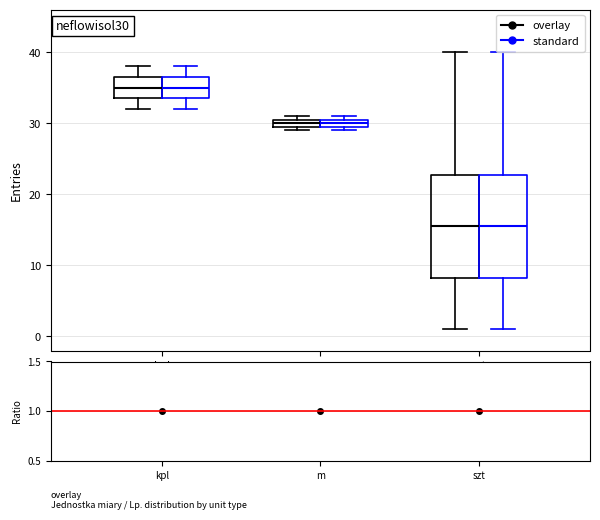

Where does the upper whisker of the box for szt (standard) end on the y-axis? The values are not printed on the chart, so give them approximately, as read against the axis.

40